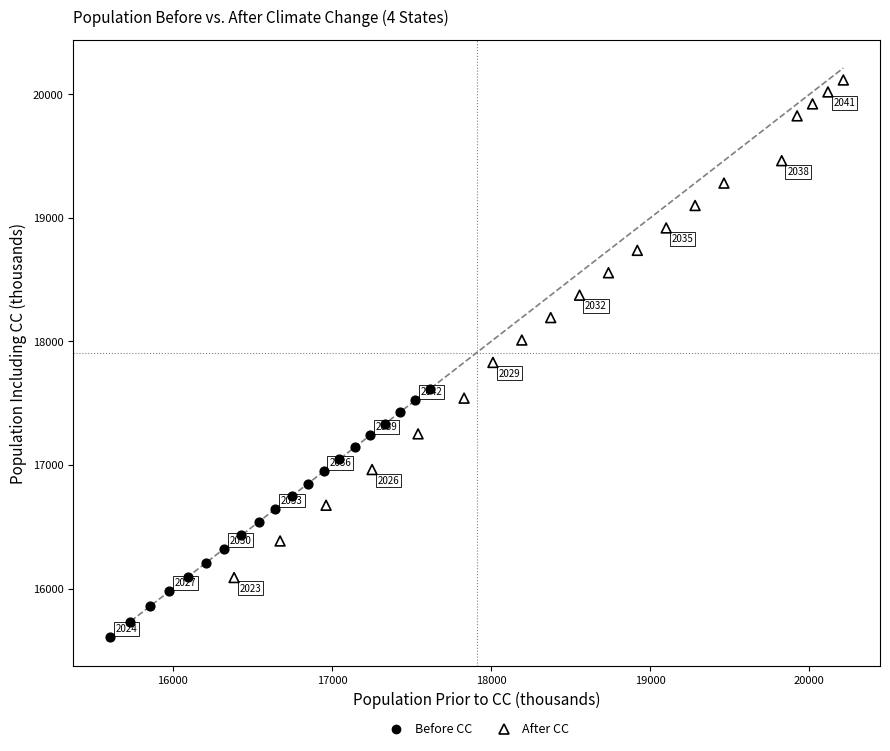

What are all the series names shown in the legend?

Before CC, After CC